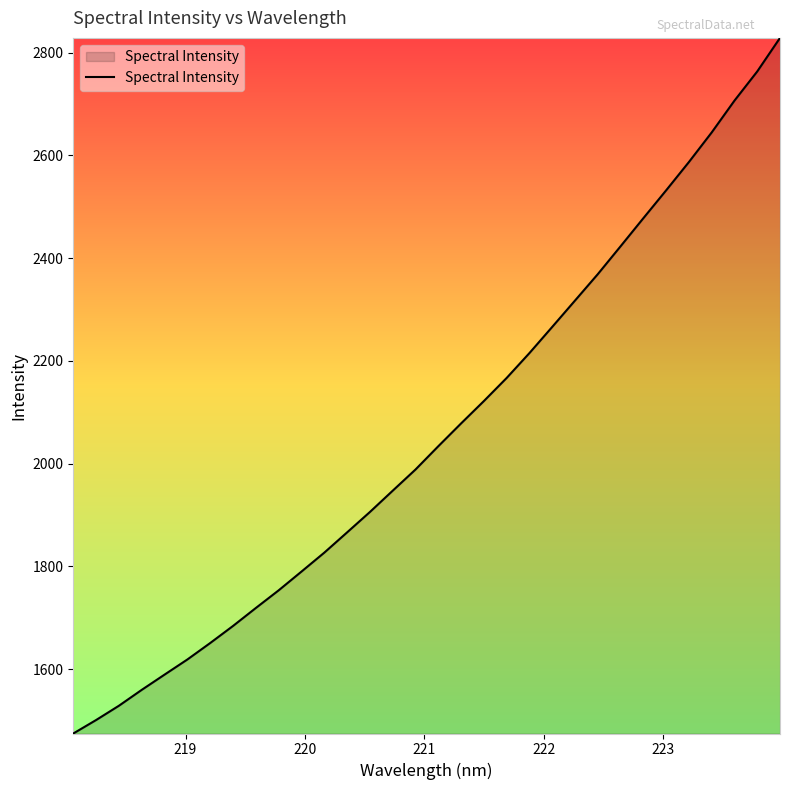

What is the maximum value shown in the chart?

2828.8